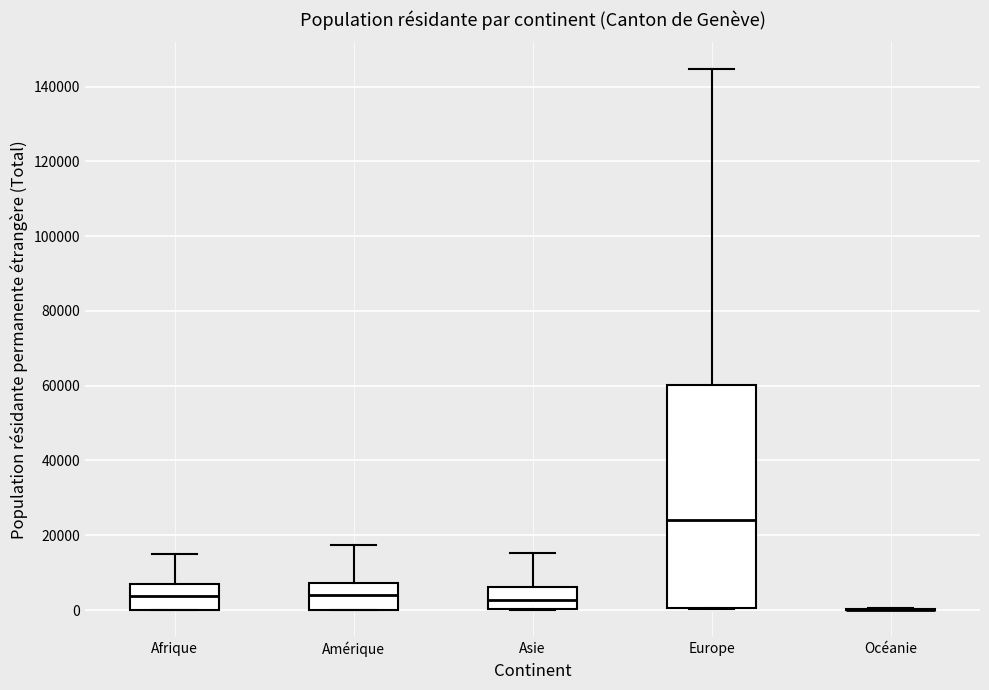

Reading left to right, transcribe this box plot: for each box, give where its median line is, the range the box spans, and where its two whiskers end, as read against the y-axis. The values are not printed on the chart, so give them approximately, as read against the axis.

Afrique: median 4000, box 0 to 8000, whiskers 0 to 14000
Amérique: median 4000, box 0 to 8000, whiskers 0 to 18000
Asie: median 2000, box 0 to 6000, whiskers 0 to 16000
Europe: median 24000, box 0 to 60000, whiskers 0 to 144000
Océanie: box collapsed to a line at 0, whiskers 0 to 0